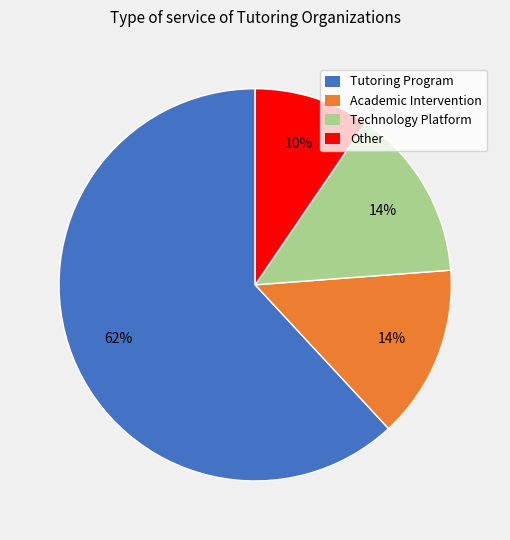

To the nearest percent, what is the difference between the largest and smallest slice percentages?

52%